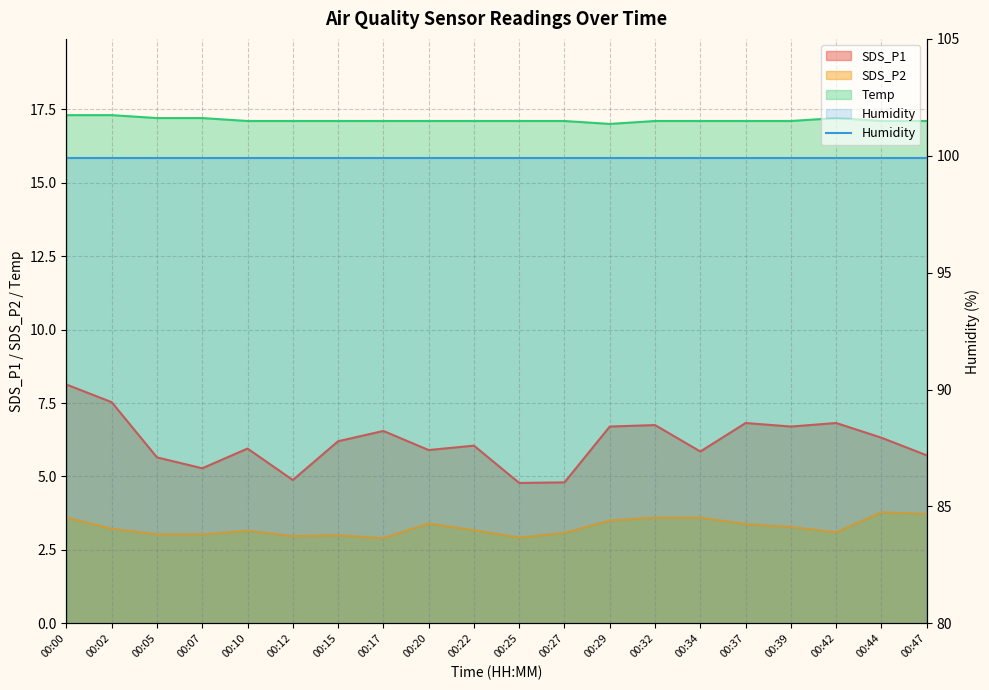

At 00:00, list the series in order from largest to smallest.

Temp, SDS_P1, SDS_P2